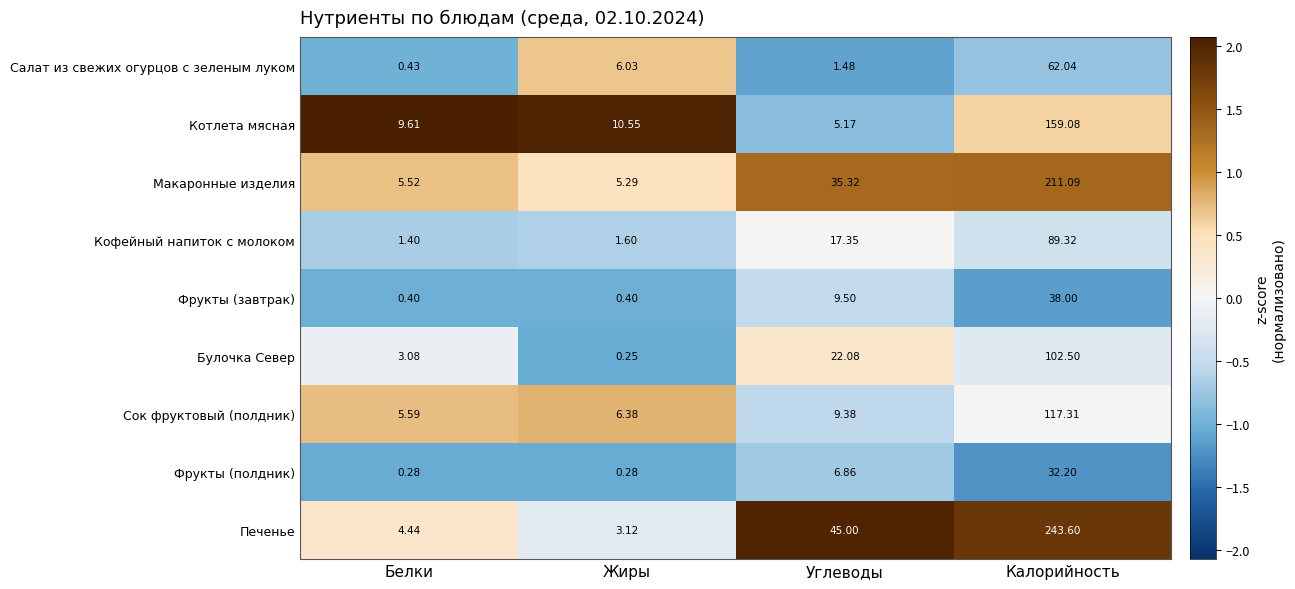

Which label corresponds to the smallest value in the chart?

Жиры